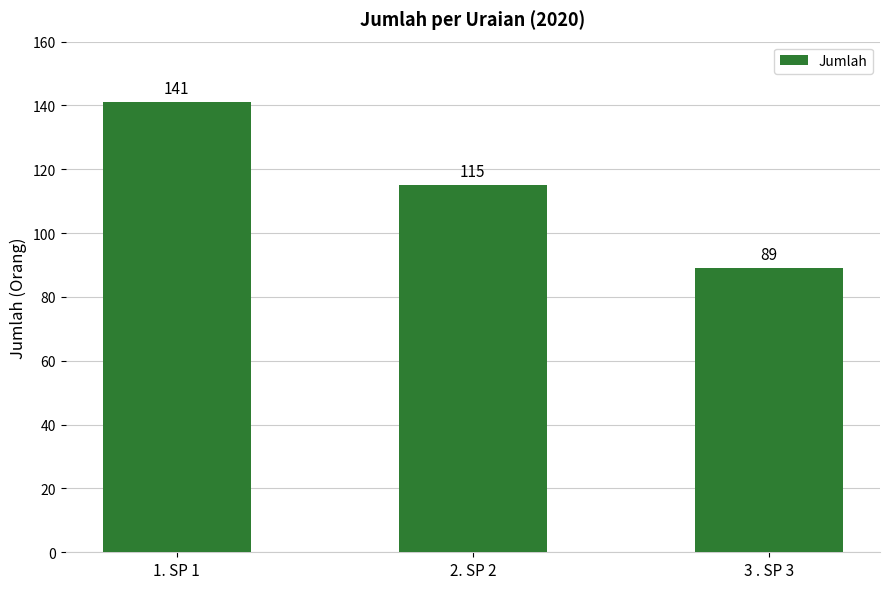

What is the smallest value displayed?

89